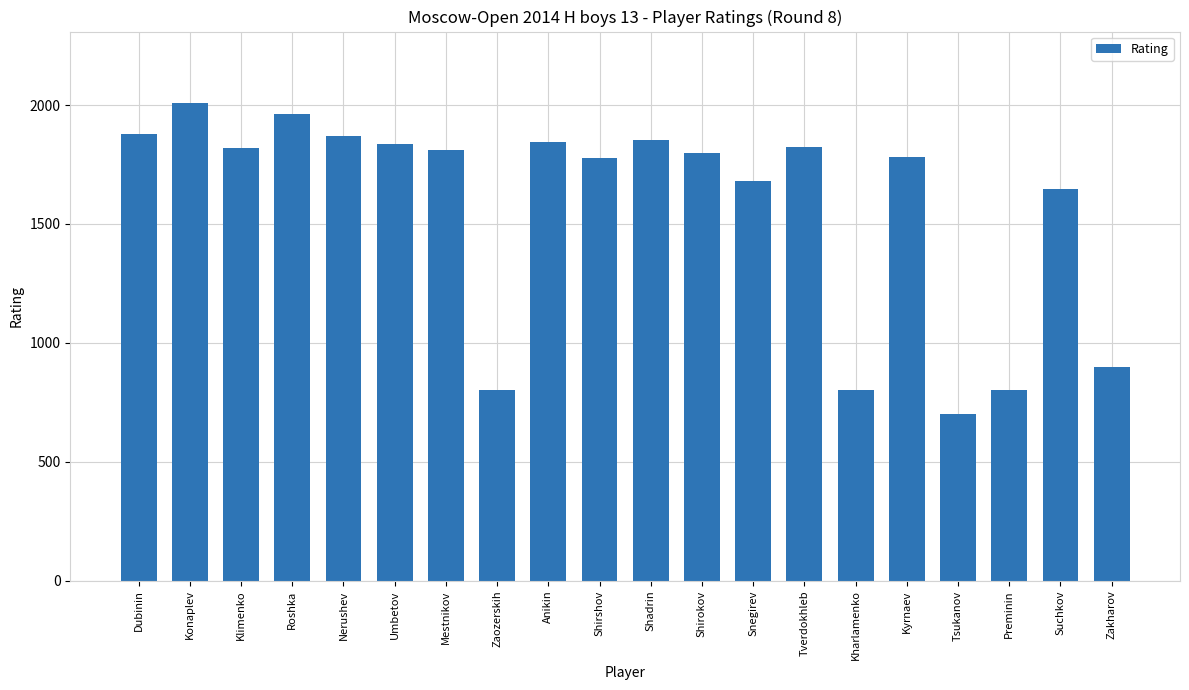

Which label corresponds to the smallest value in the chart?

Tsukanov